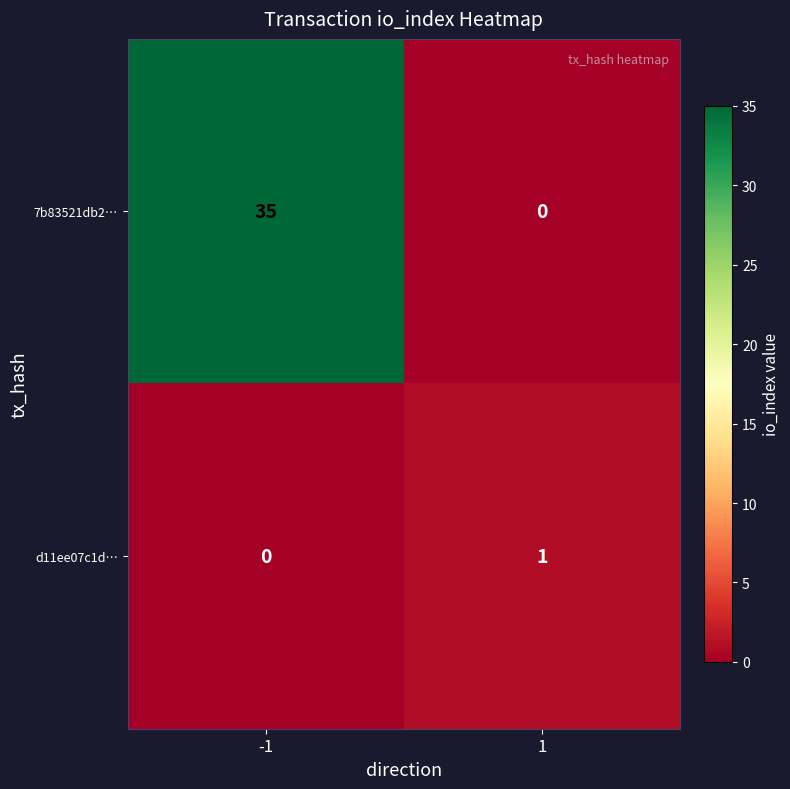

Which series has the largest range (max minus min)?

7b83521db2…